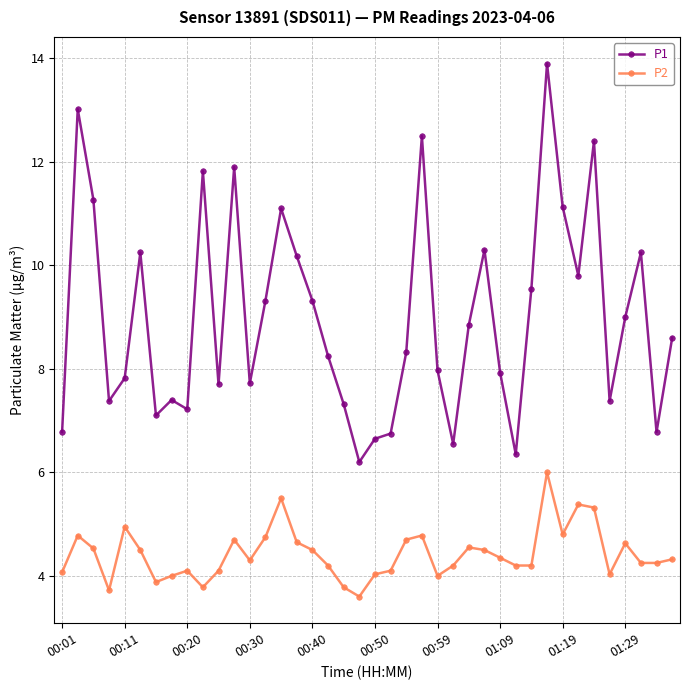

Which series has the largest range (max minus min)?

P1